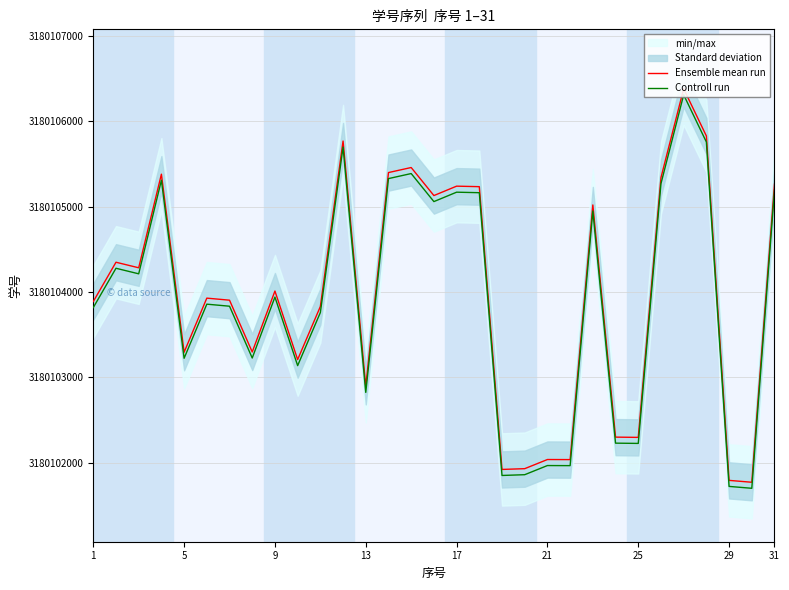

True or false: Ensemble mean run and Controll run intersect in this chart.

False